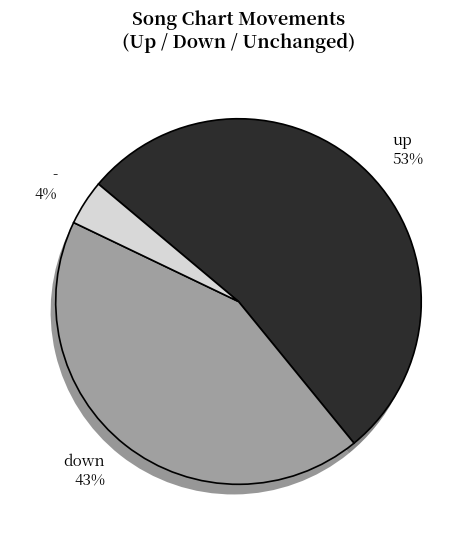

Is there any slice that represents more than half of the pie?

Yes